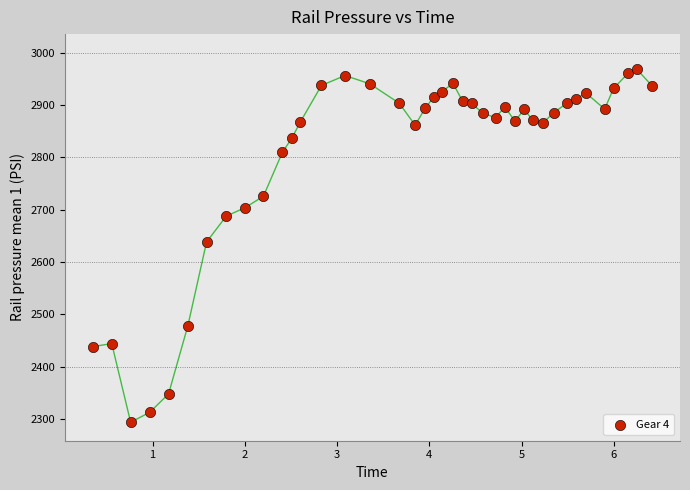

What Y value in the scatter plot is closest to 2630?

2638.0